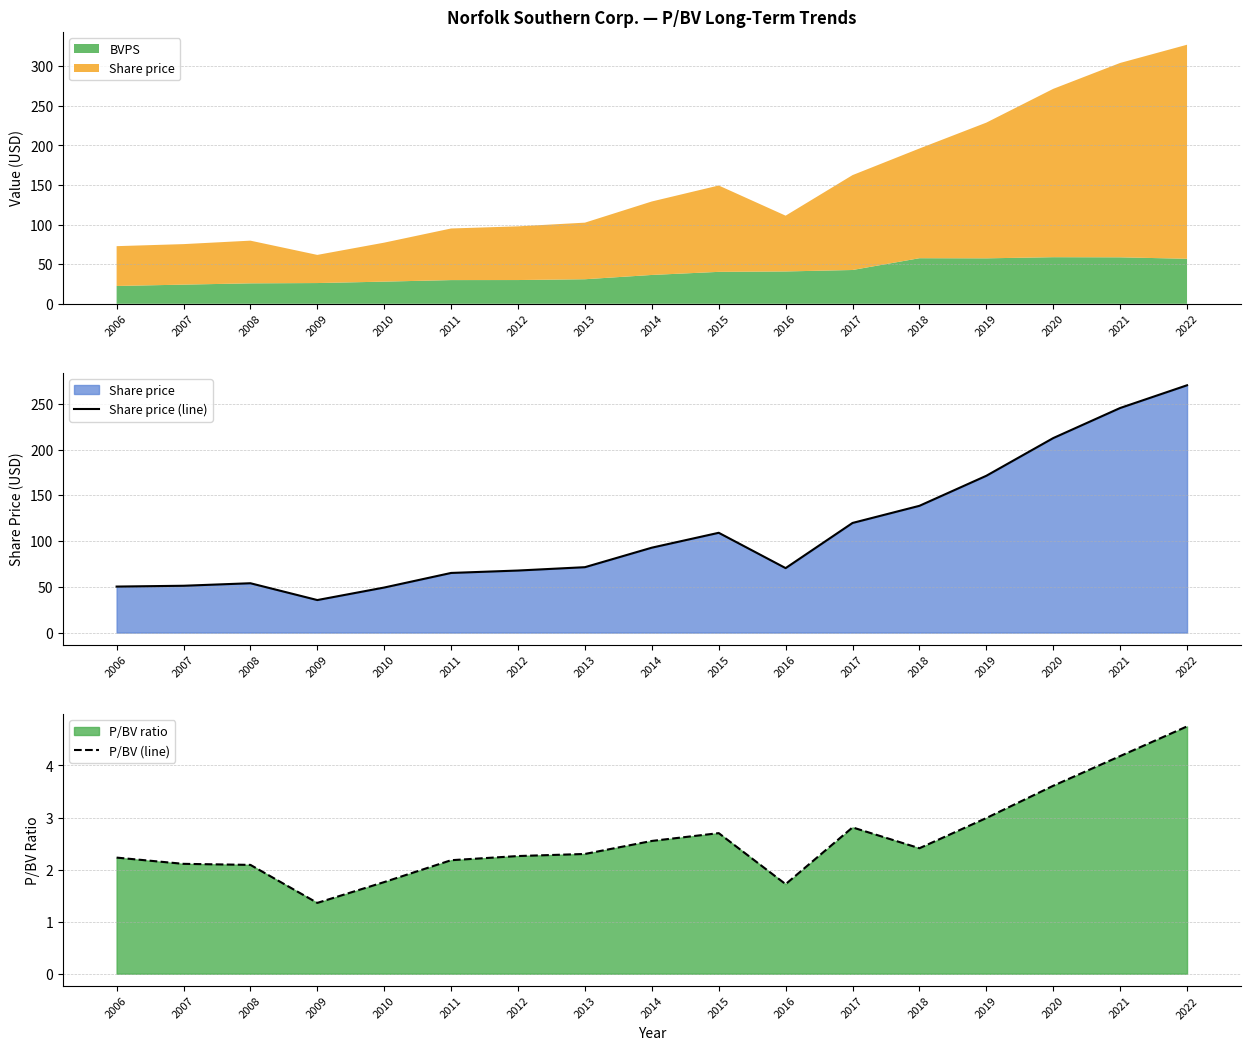

What is the highest value of the P/BV (line) series?

4.8